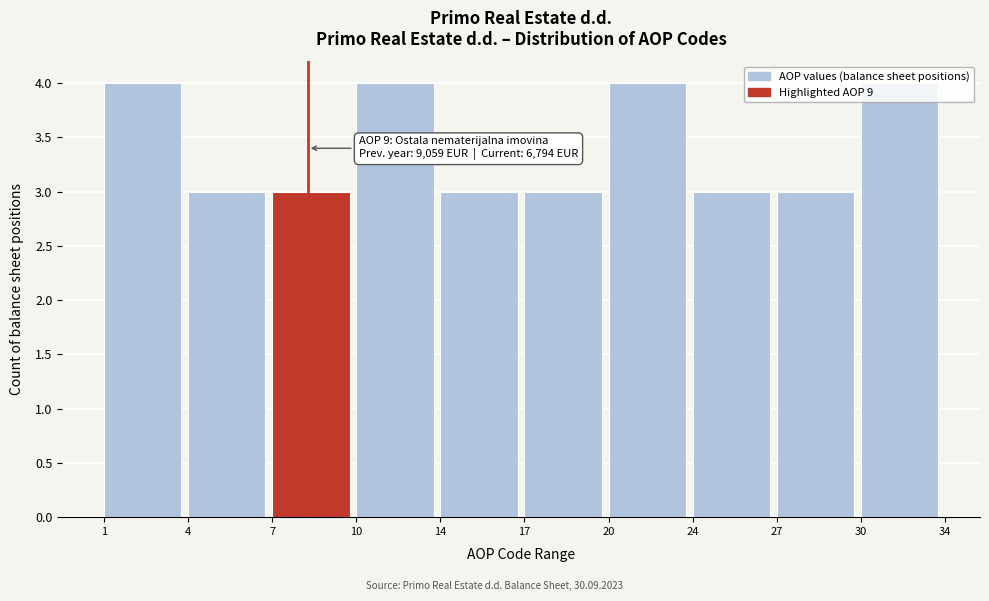

What is the average value?

3